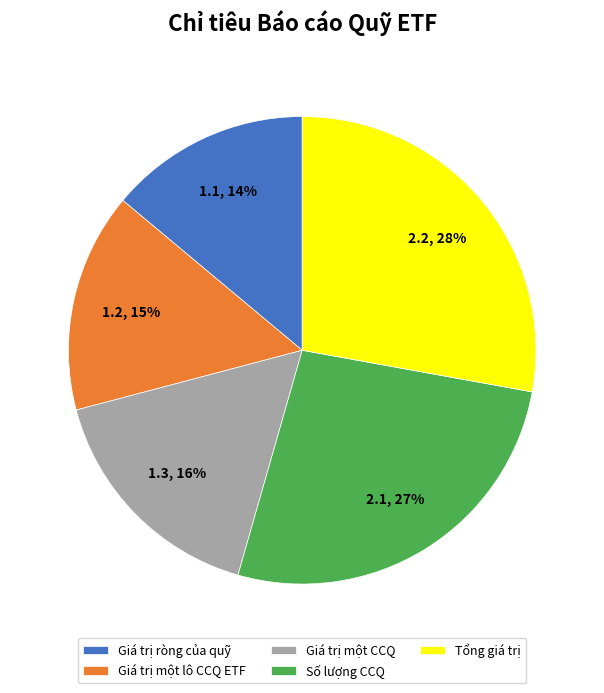

Is it true that Tổng giá trị is 34% of the pie?

False